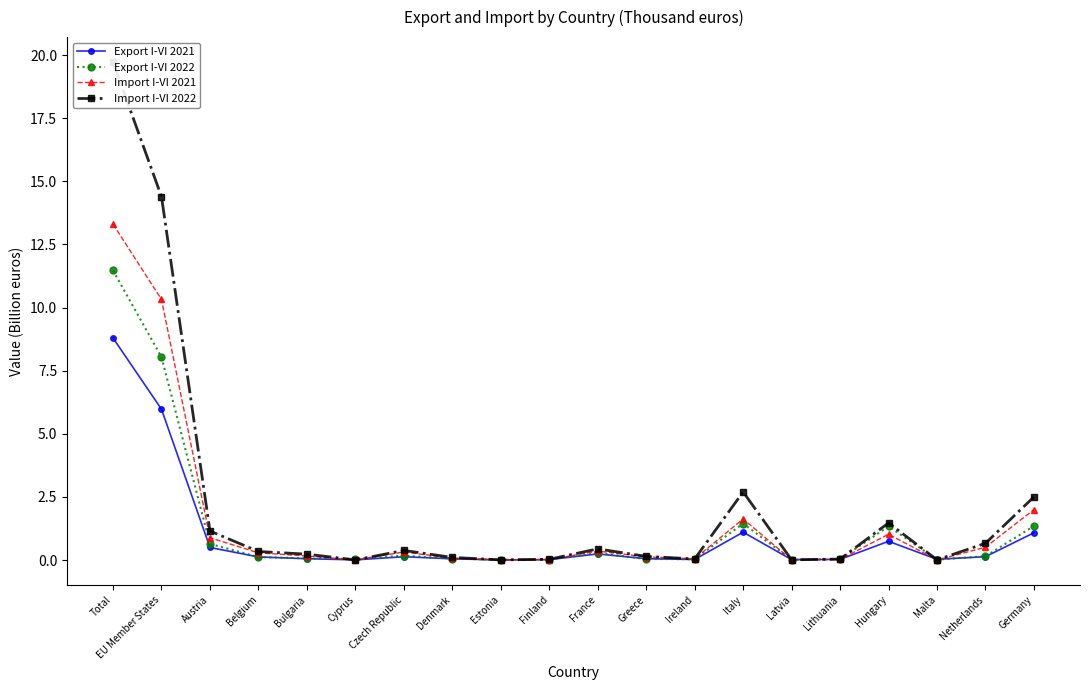

How many data points does each series have?

20